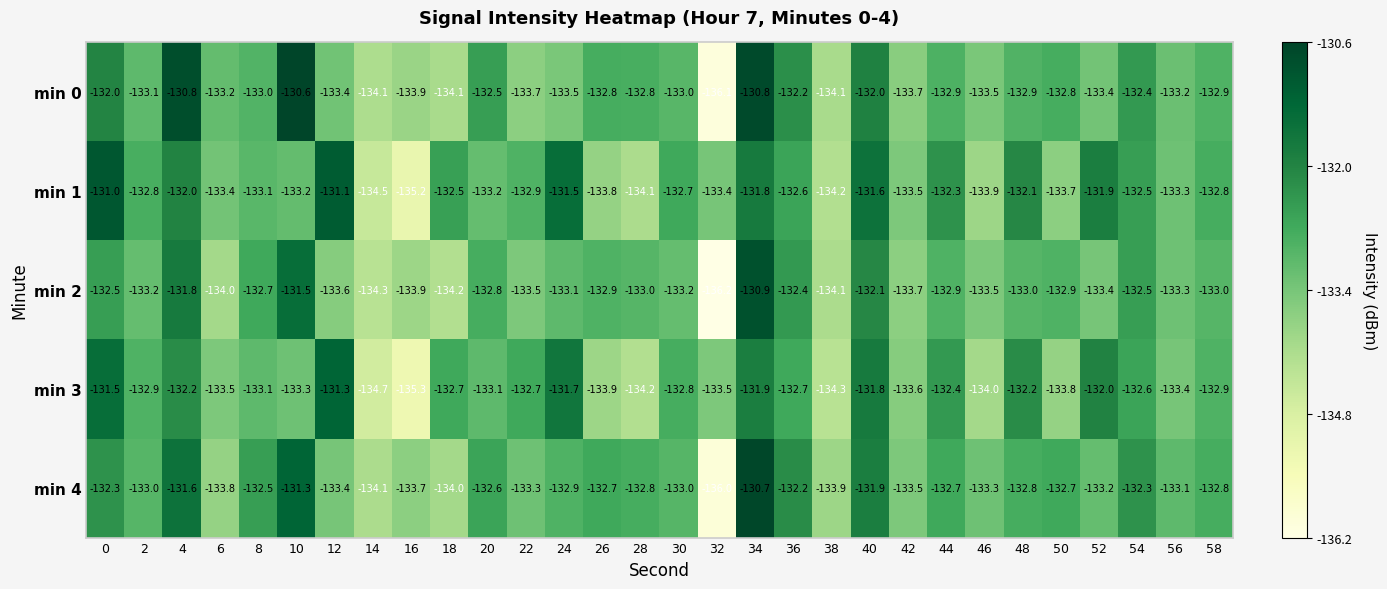

Is it true that min 4 equals -62.9 at 30?

False